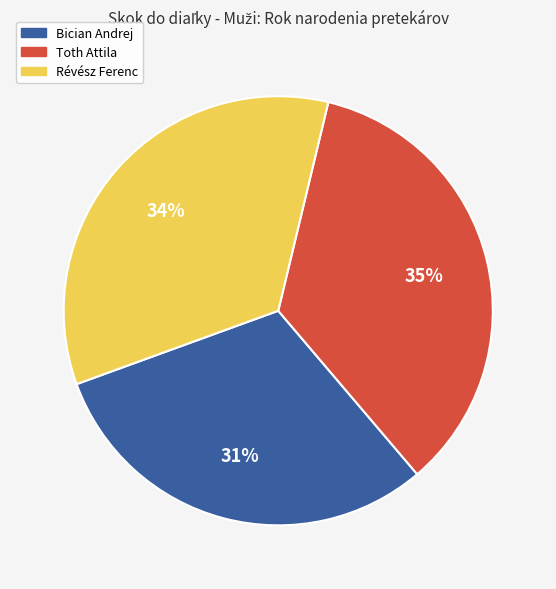

To the nearest percent, what portion does Toth Attila represent?

35%